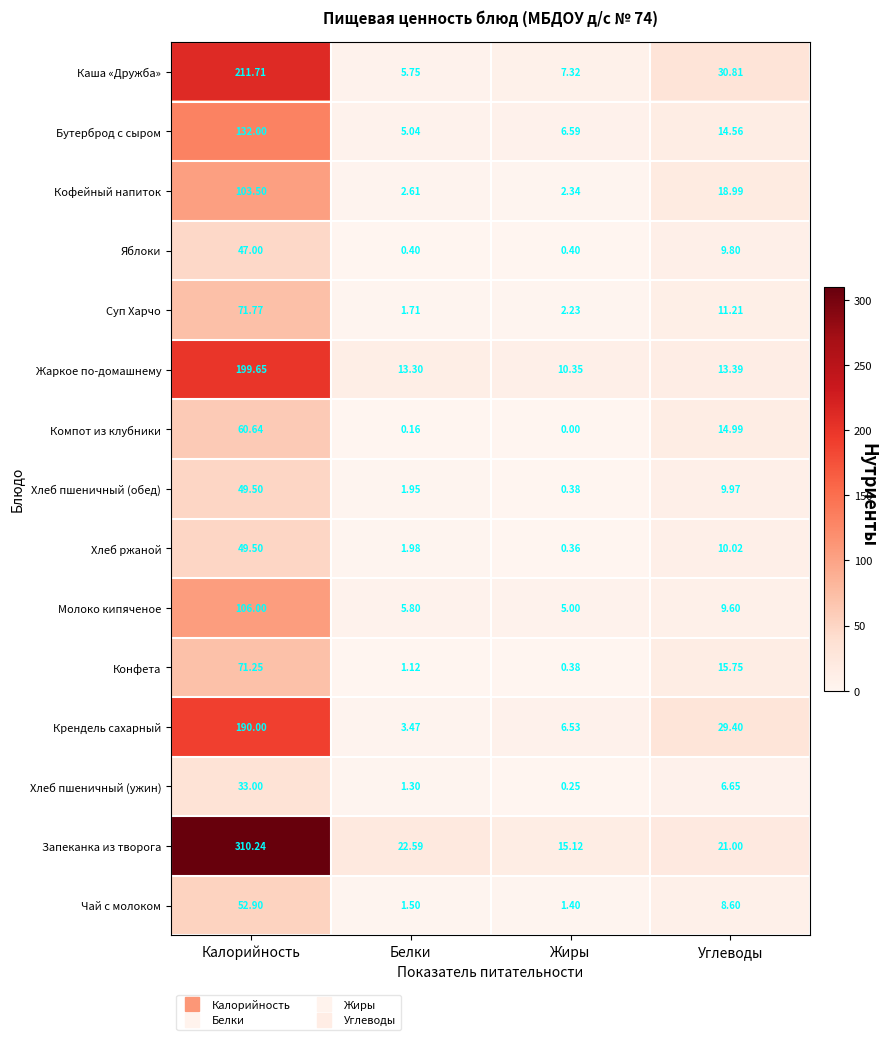

Is the value of Хлеб пшеничный (ужин) at Калорийность greater than the value of Хлеб ржаной at Жиры?

Yes